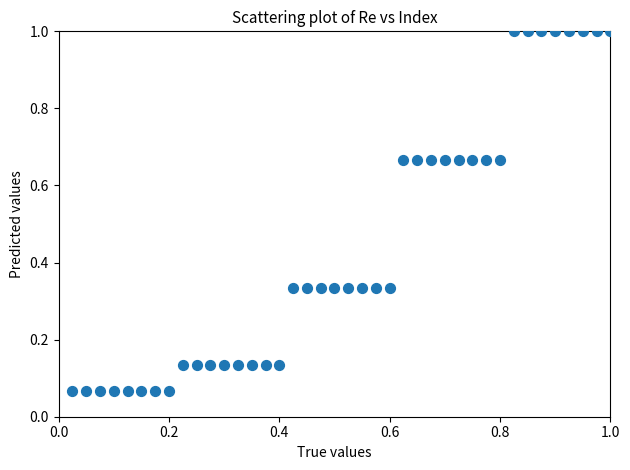

What is the range of Y values (max minus min)?

0.9